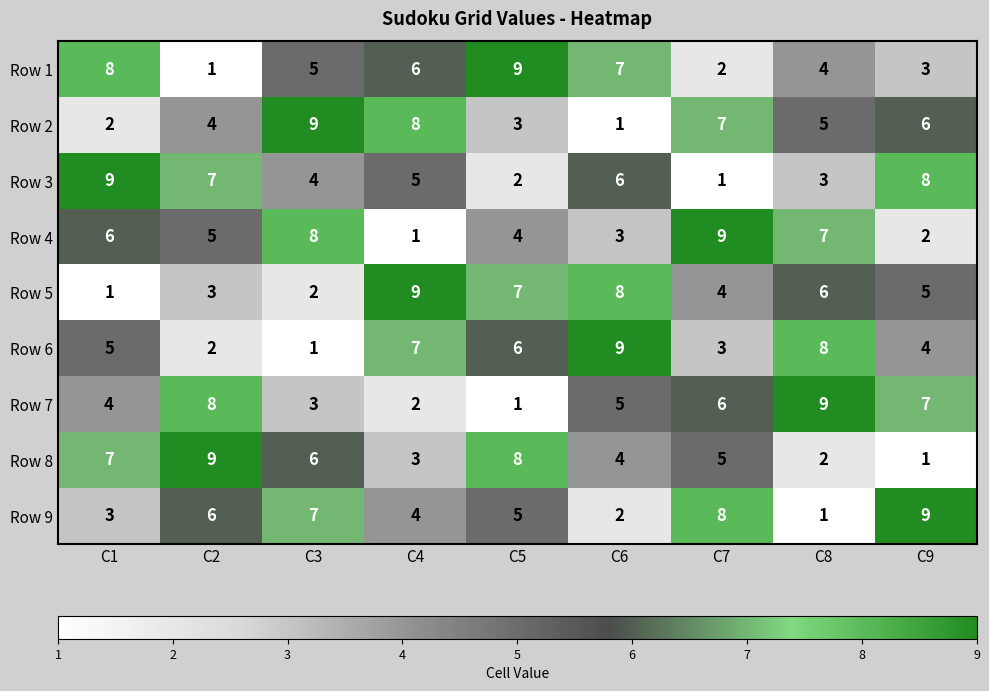

The value of Row 9 at C7 is 8. True or false?

True